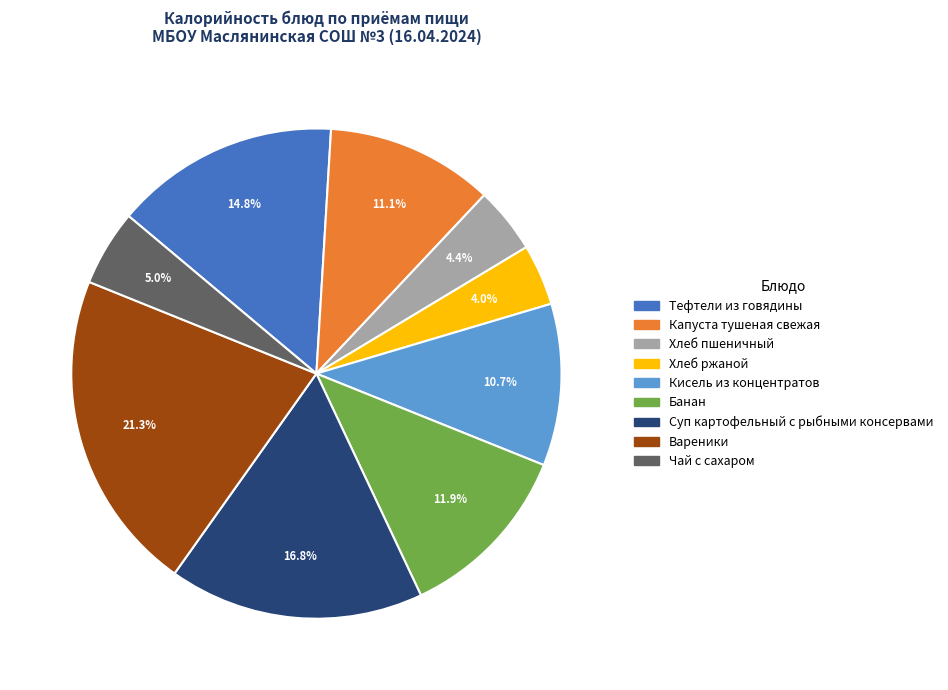

Which slice is the largest?

Вареники